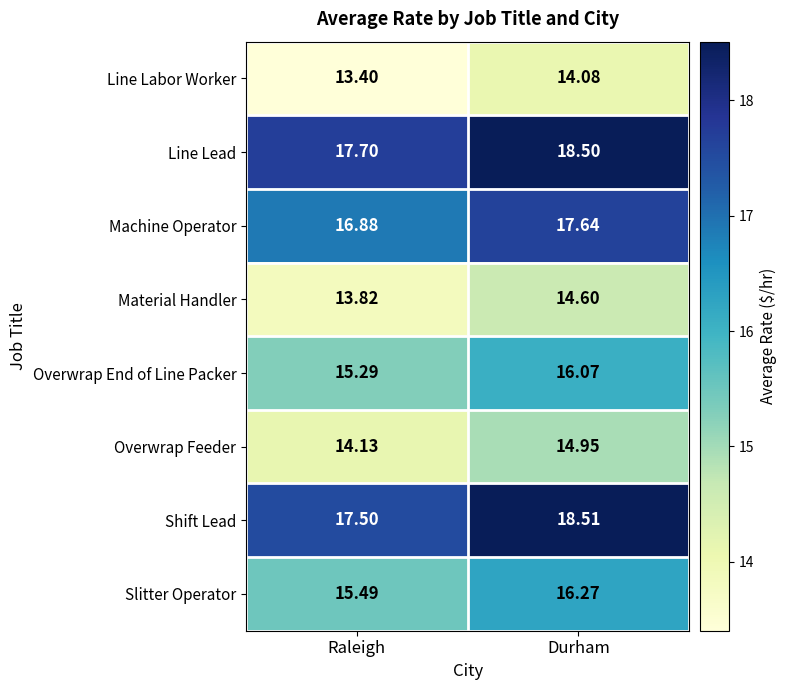

Where is Slitter Operator nearest to the value 15?

Raleigh